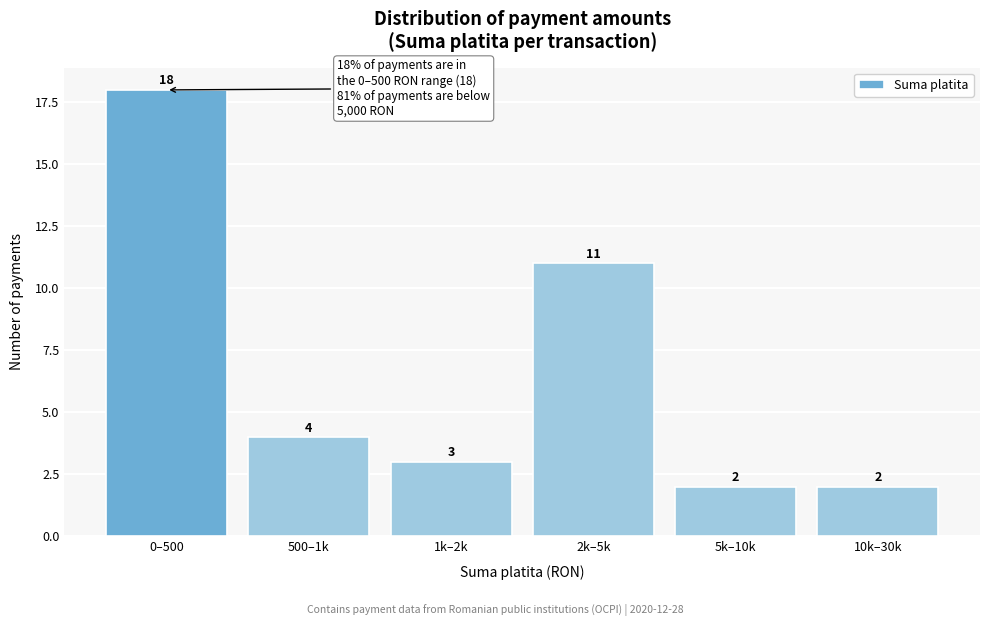

Reading right to left, extract all data points from this chart.

2	2	11	3	4	18